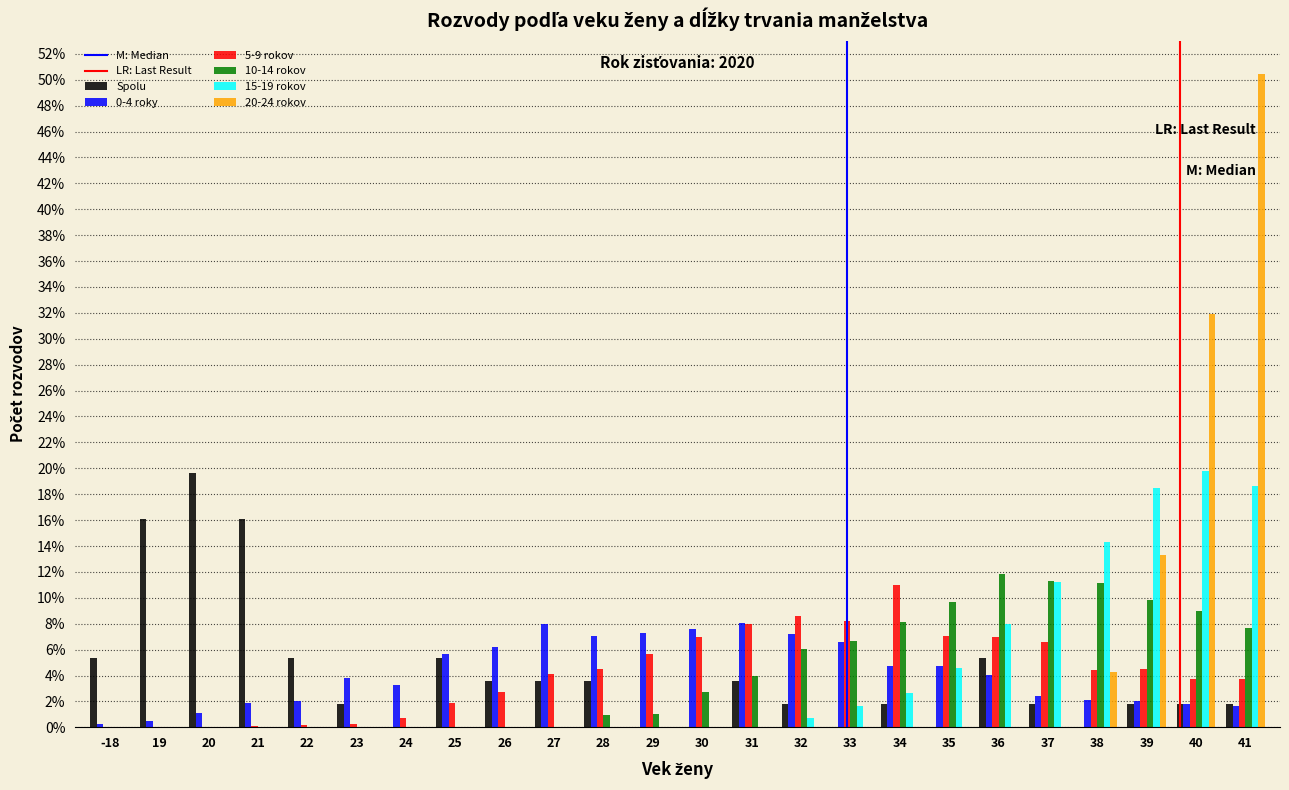

The 15-19 rokov series shows -8.1 at 22. True or false?

False